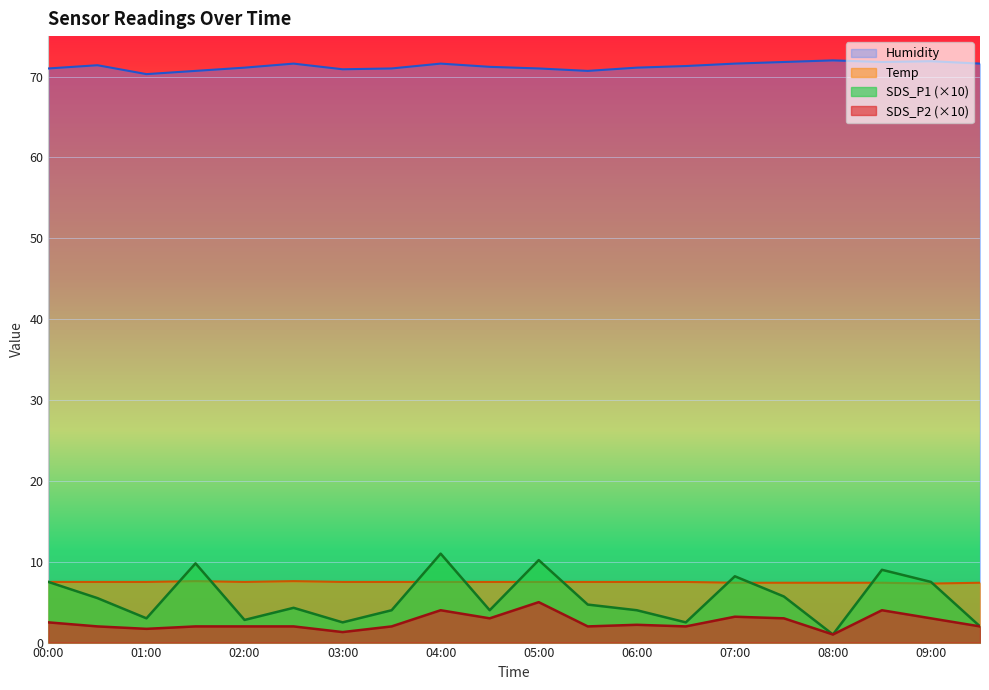

What is the average value of the Humidity series?

71.3